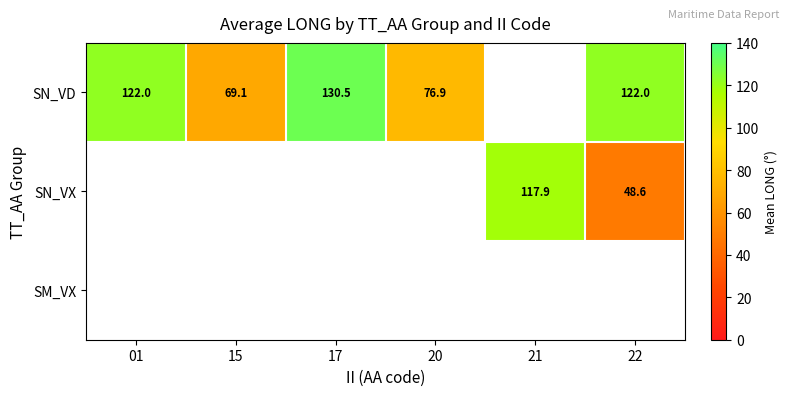

True or false: SN_VX has a value of 48.6 at 22.

True